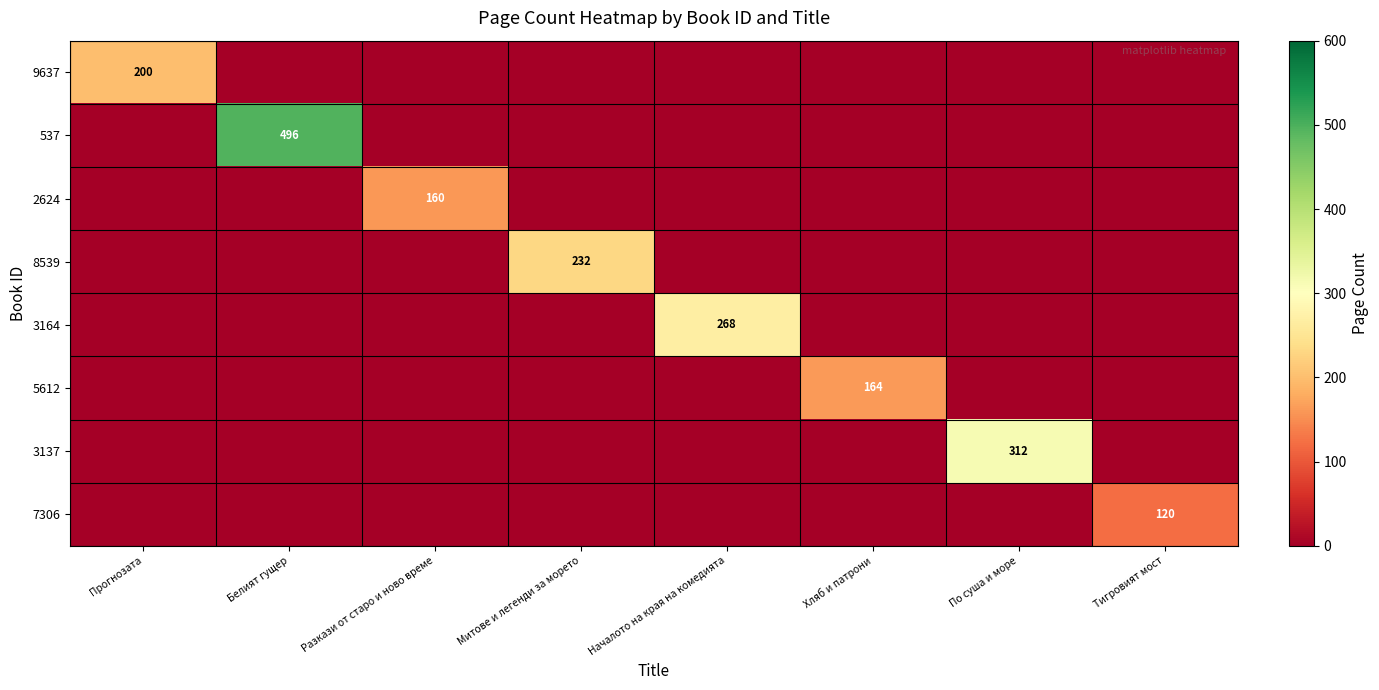

True or false: 2624 has a value of 160 at Разкази от старо и ново време.

True